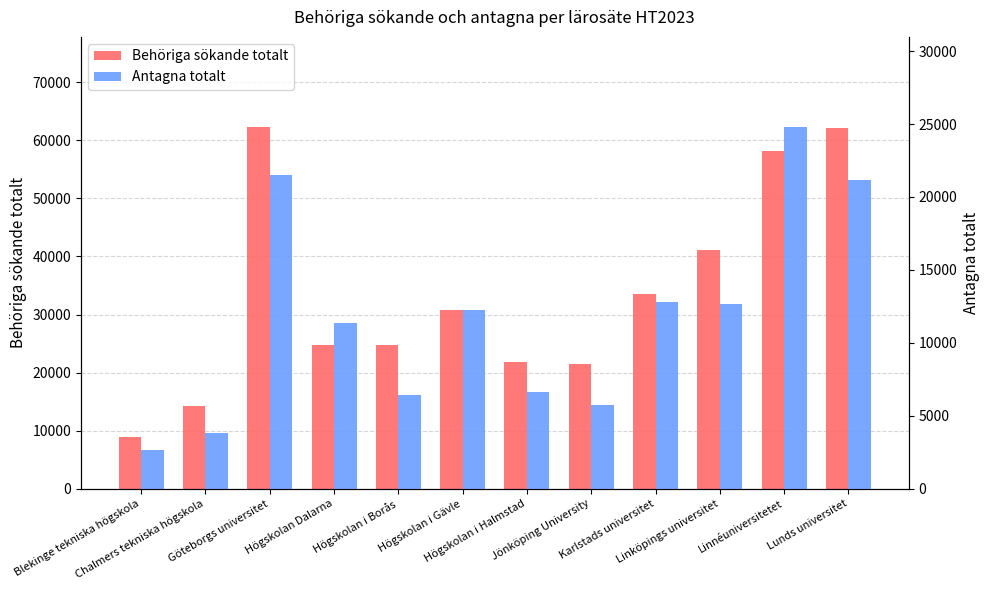

What is the smallest value displayed?

2667